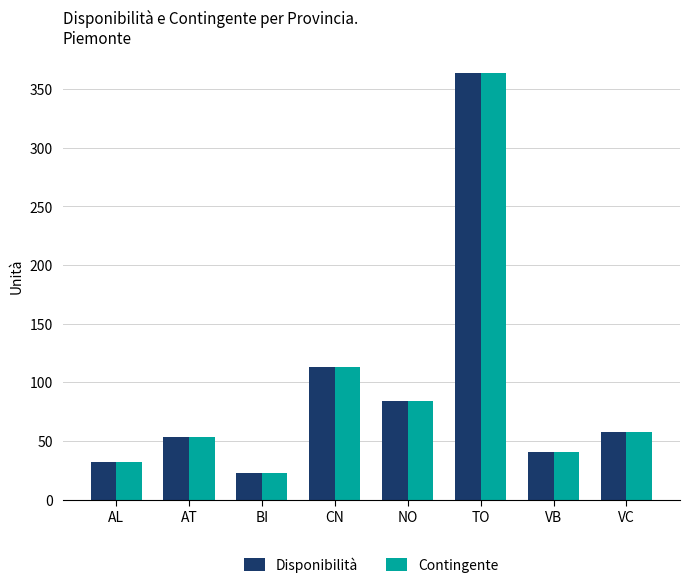

What are all the series names shown in the legend?

Disponibilità, Contingente